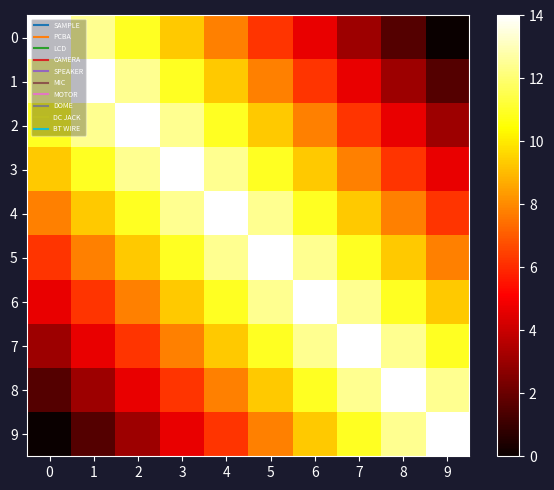

Which series has the largest total across all categories?

4